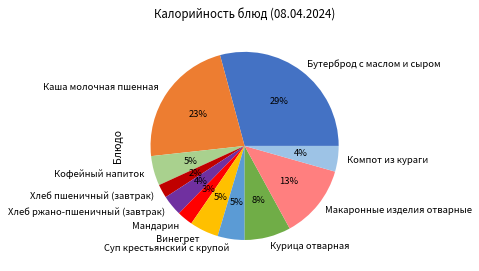

Does any single category account for the majority?

No